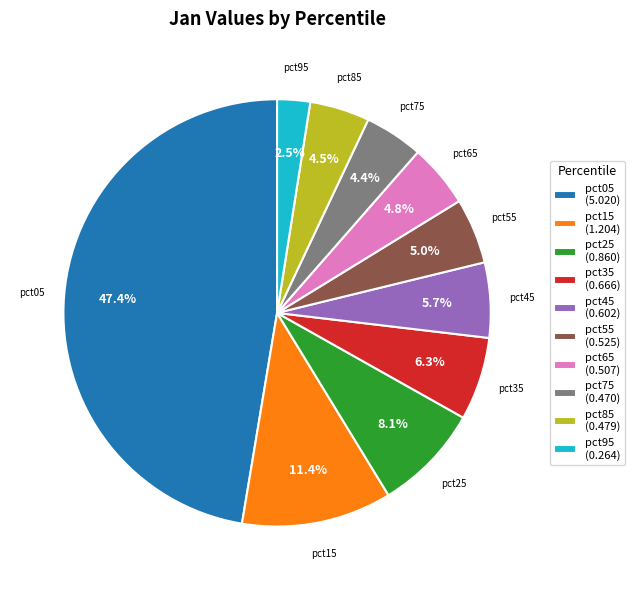

Is pct65 (0.507) the majority of the pie?

No